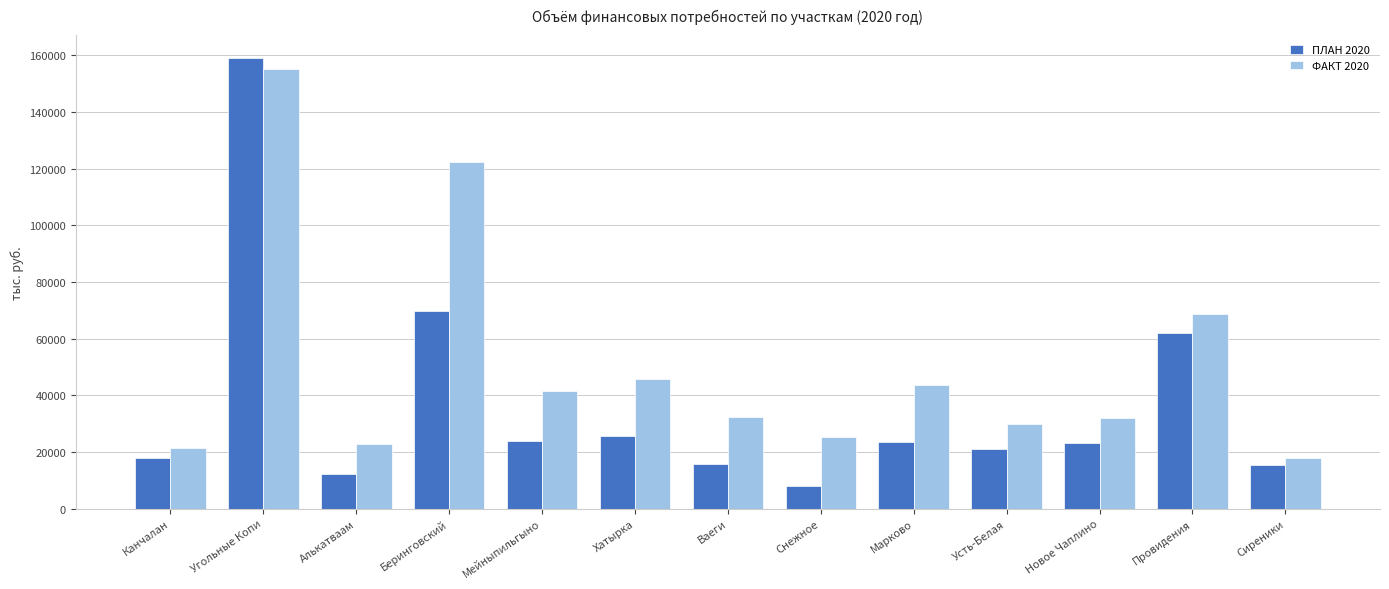

How many bars are there in total?

26